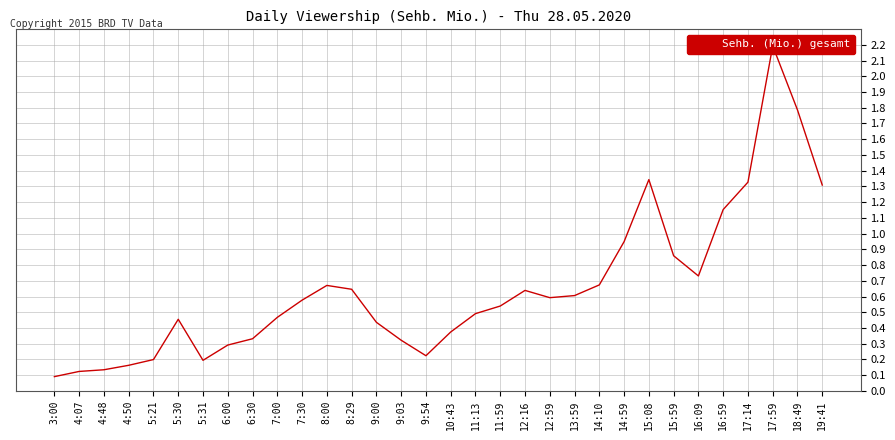

List the labels in order of value, largest first.

17:59, 18:49, 15:08, 17:14, 19:41, 16:59, 14:59, 15:59, 16:09, 14:10, 8:00, 8:29, 12:16, 13:59, 12:59, 7:30, 11:59, 11:13, 7:00, 5:30, 9:00, 10:43, 6:30, 9:03, 6:00, 9:54, 5:21, 5:31, 4:50, 4:48, 4:07, 3:00